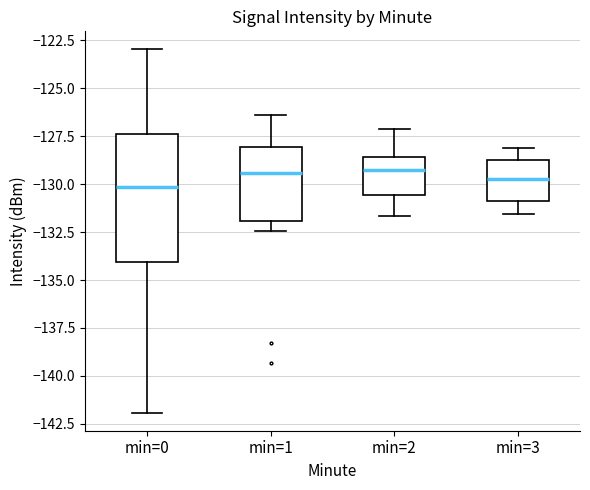

Where is the lower edge of the box for min=2 on the y-axis? The values are not printed on the chart, so give them approximately, as read against the axis.

-130.5